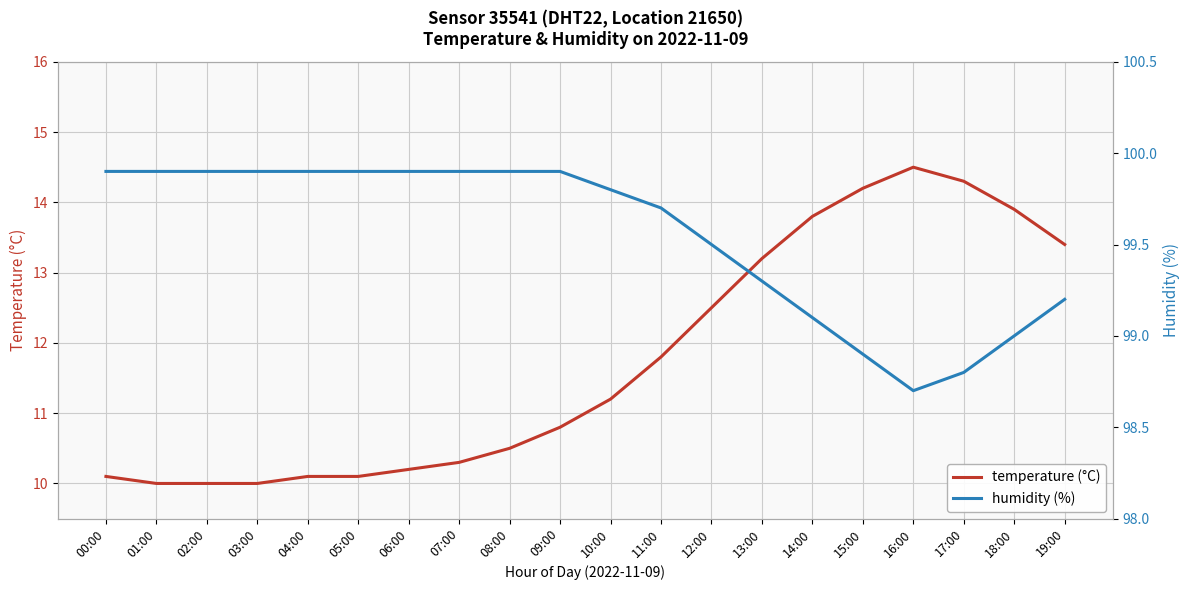

Reading left to right, list all the values displayed in this chart.

temperature (°C): 00:00=10.1	01:00=10.0	02:00=10.0	03:00=10.0	04:00=10.1	05:00=10.1	06:00=10.2	07:00=10.3	08:00=10.5	09:00=10.8	10:00=11.2	11:00=11.8	12:00=12.5	13:00=13.2	14:00=13.8	15:00=14.2	16:00=14.5	17:00=14.3	18:00=13.9	19:00=13.4
humidity (%): 00:00=99.9	01:00=99.9	02:00=99.9	03:00=99.9	04:00=99.9	05:00=99.9	06:00=99.9	07:00=99.9	08:00=99.9	09:00=99.9	10:00=99.8	11:00=99.7	12:00=99.5	13:00=99.3	14:00=99.1	15:00=98.9	16:00=98.7	17:00=98.8	18:00=99.0	19:00=99.2